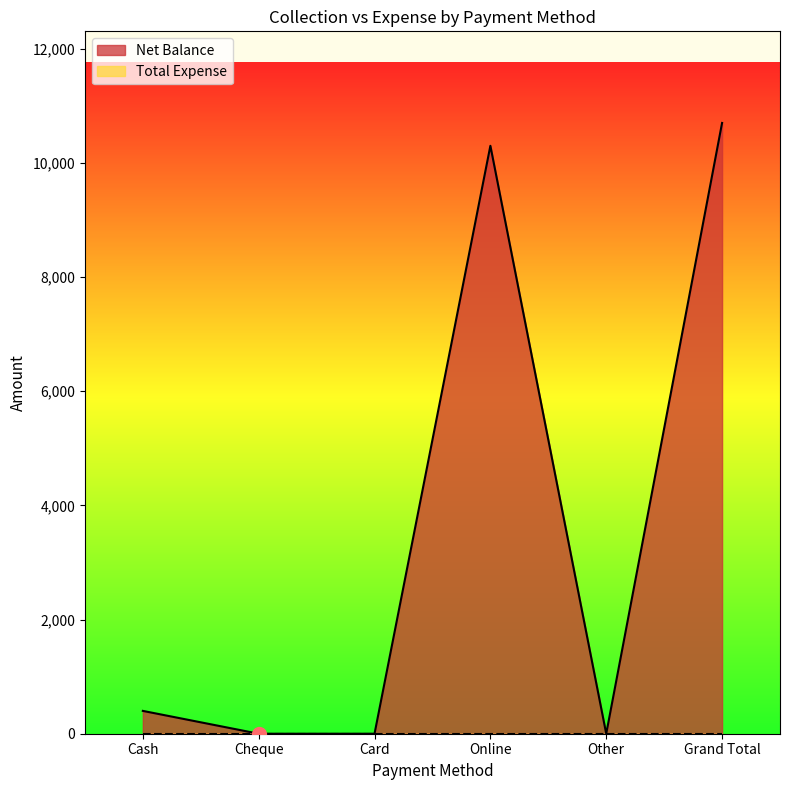

Where is the data nearest to the value 5350?

Cash